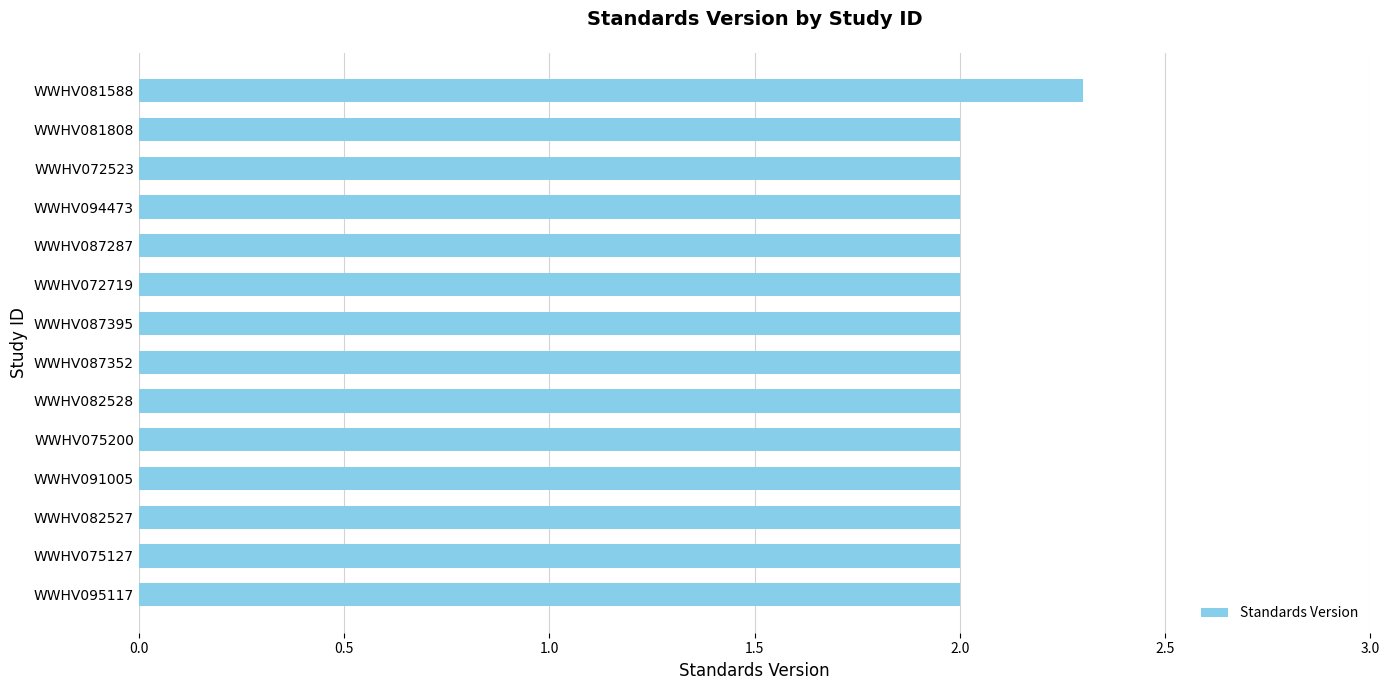

What is the sum of all values?

28.3